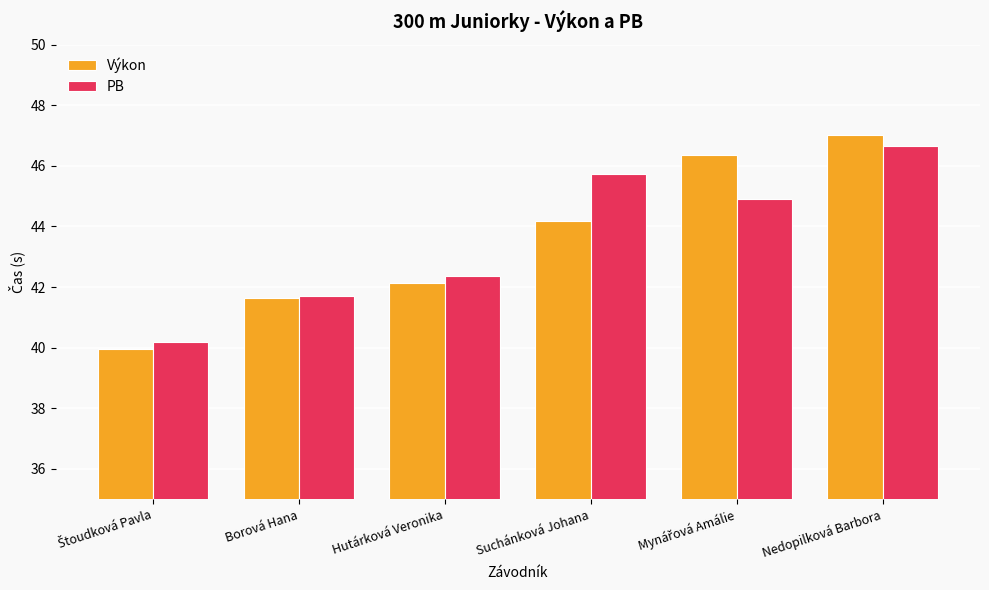

How many groups of bars are there?

6